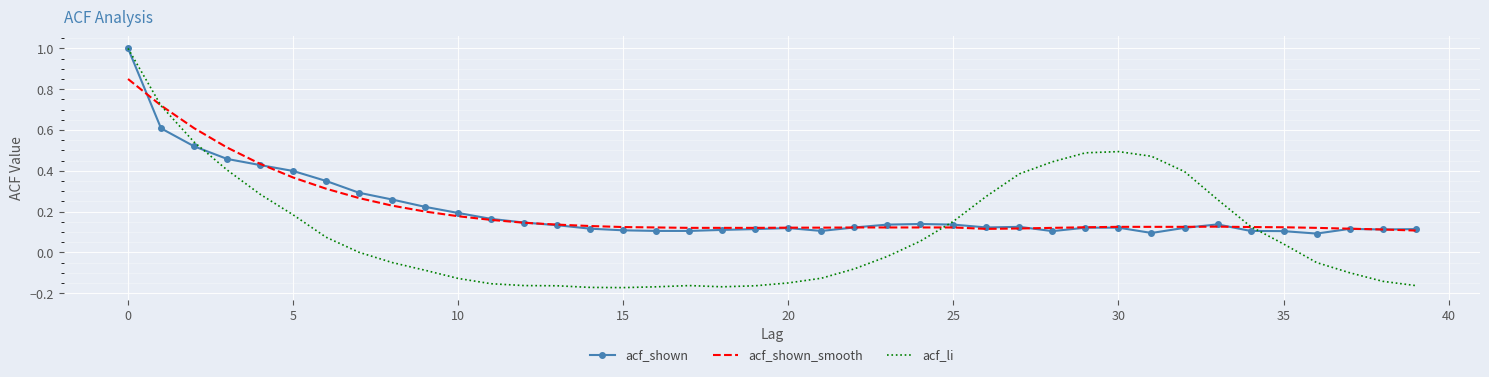

What is the difference between the maximum and minimum values in the acf_li series?

1.2